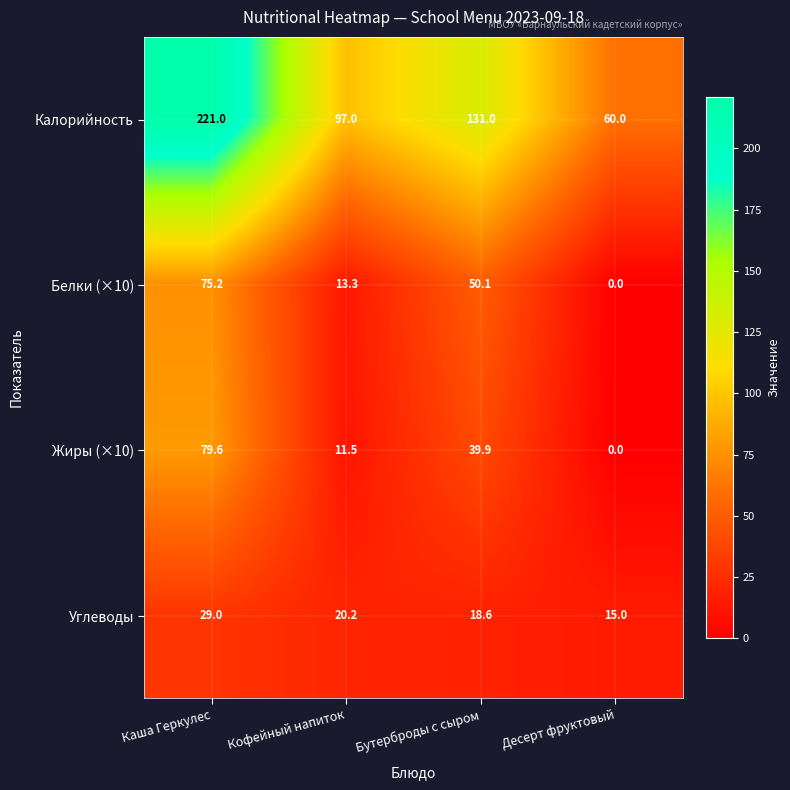

Reading left to right, transcribe all the data shown in this chart.

Калорийность: 221.0	97.0	131.0	60.0
Белки (×10): 75.2	13.3	50.1	0.0
Жиры (×10): 79.6	11.5	39.9	0.0
Углеводы: 29.0	20.2	18.6	15.0